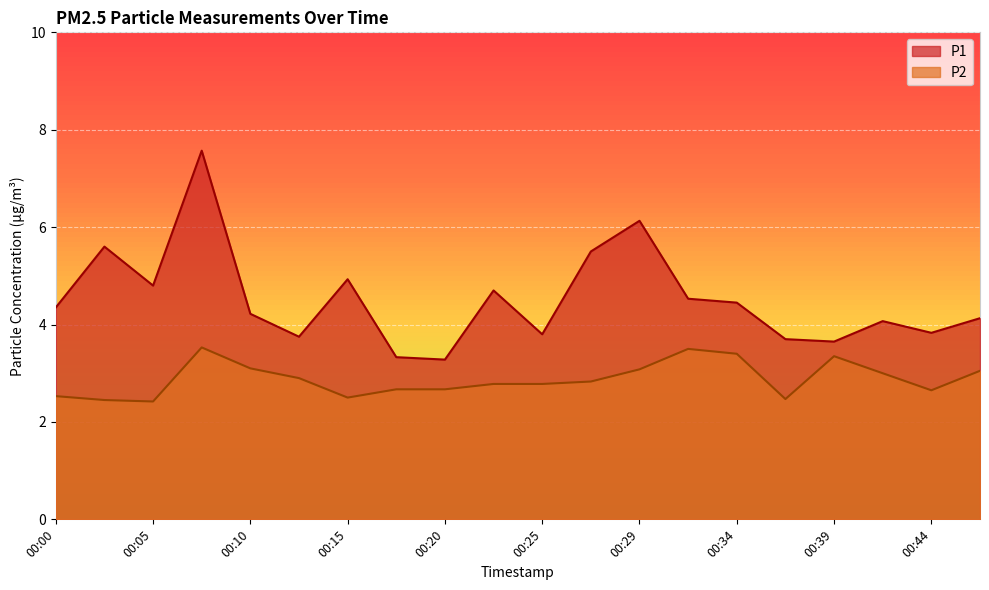

True or false: P1 has more than 1 points higher than both neighbors.

True